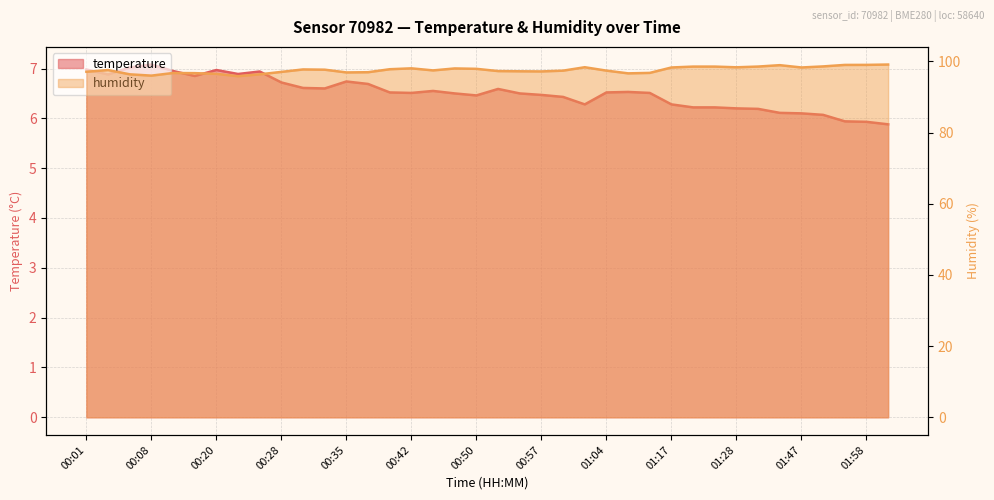

Which series has the widest spread of values?

humidity